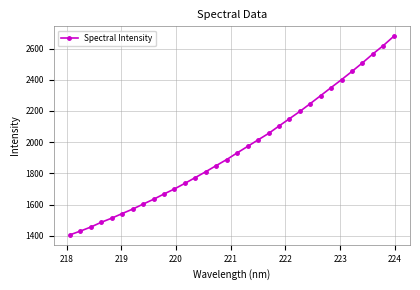

What is the difference between the maximum and minimum values?

1273.7